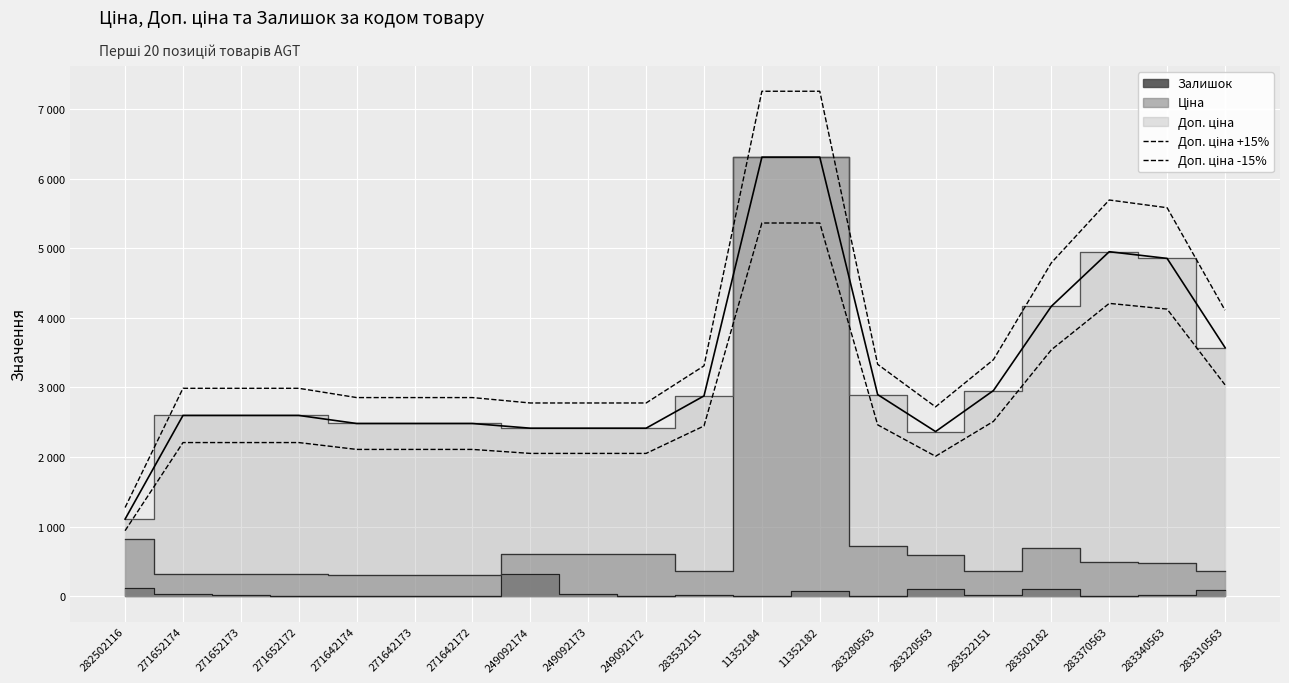

What is the difference between the maximum and second lowest values in the Доп. ціна +15% series?

4533.6